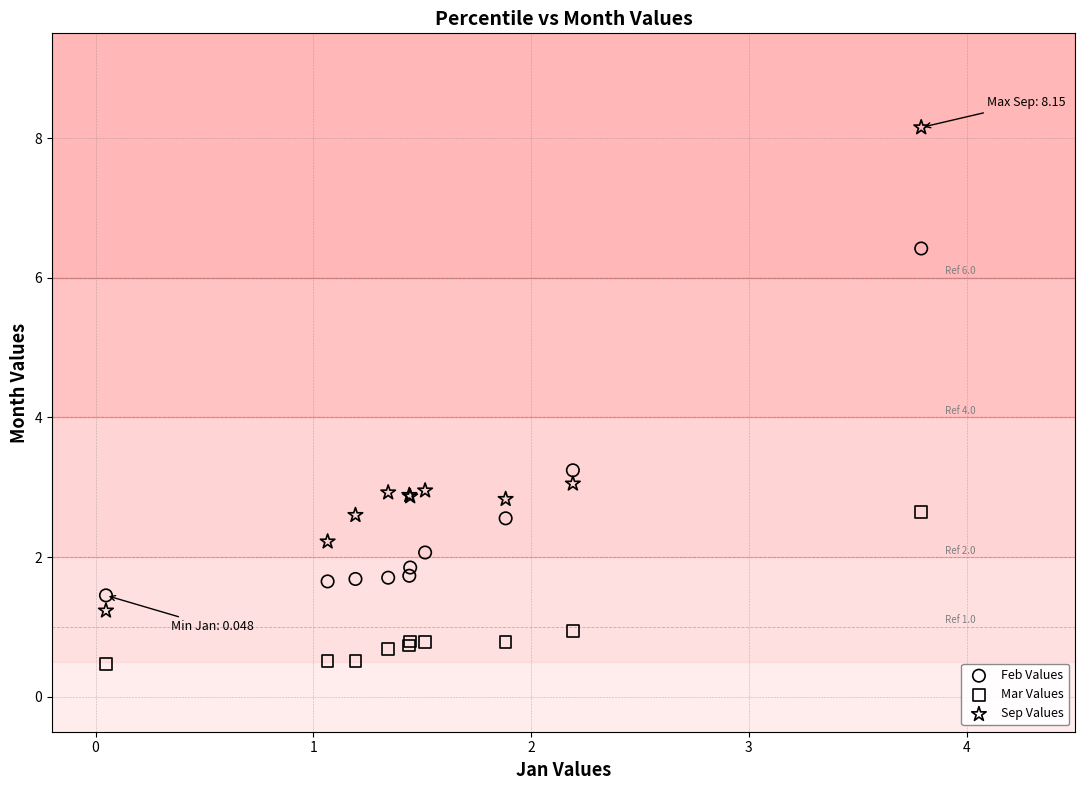

Which series reaches the minimum Y coordinate?

Mar Values